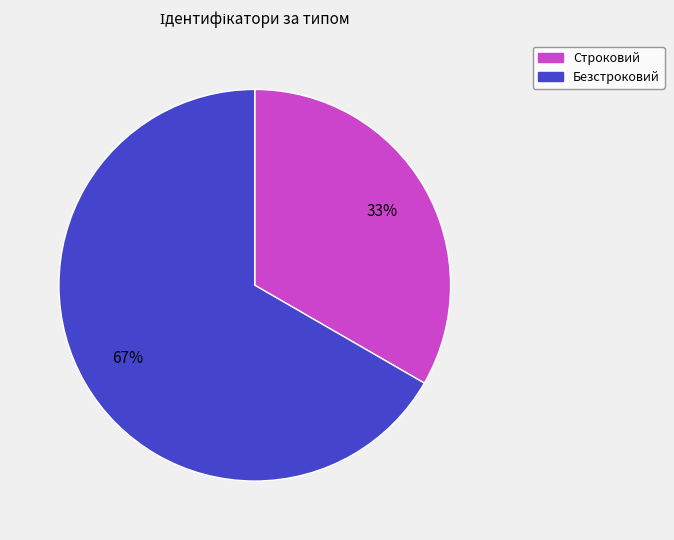

Which category has the smallest portion of the pie?

Строковий